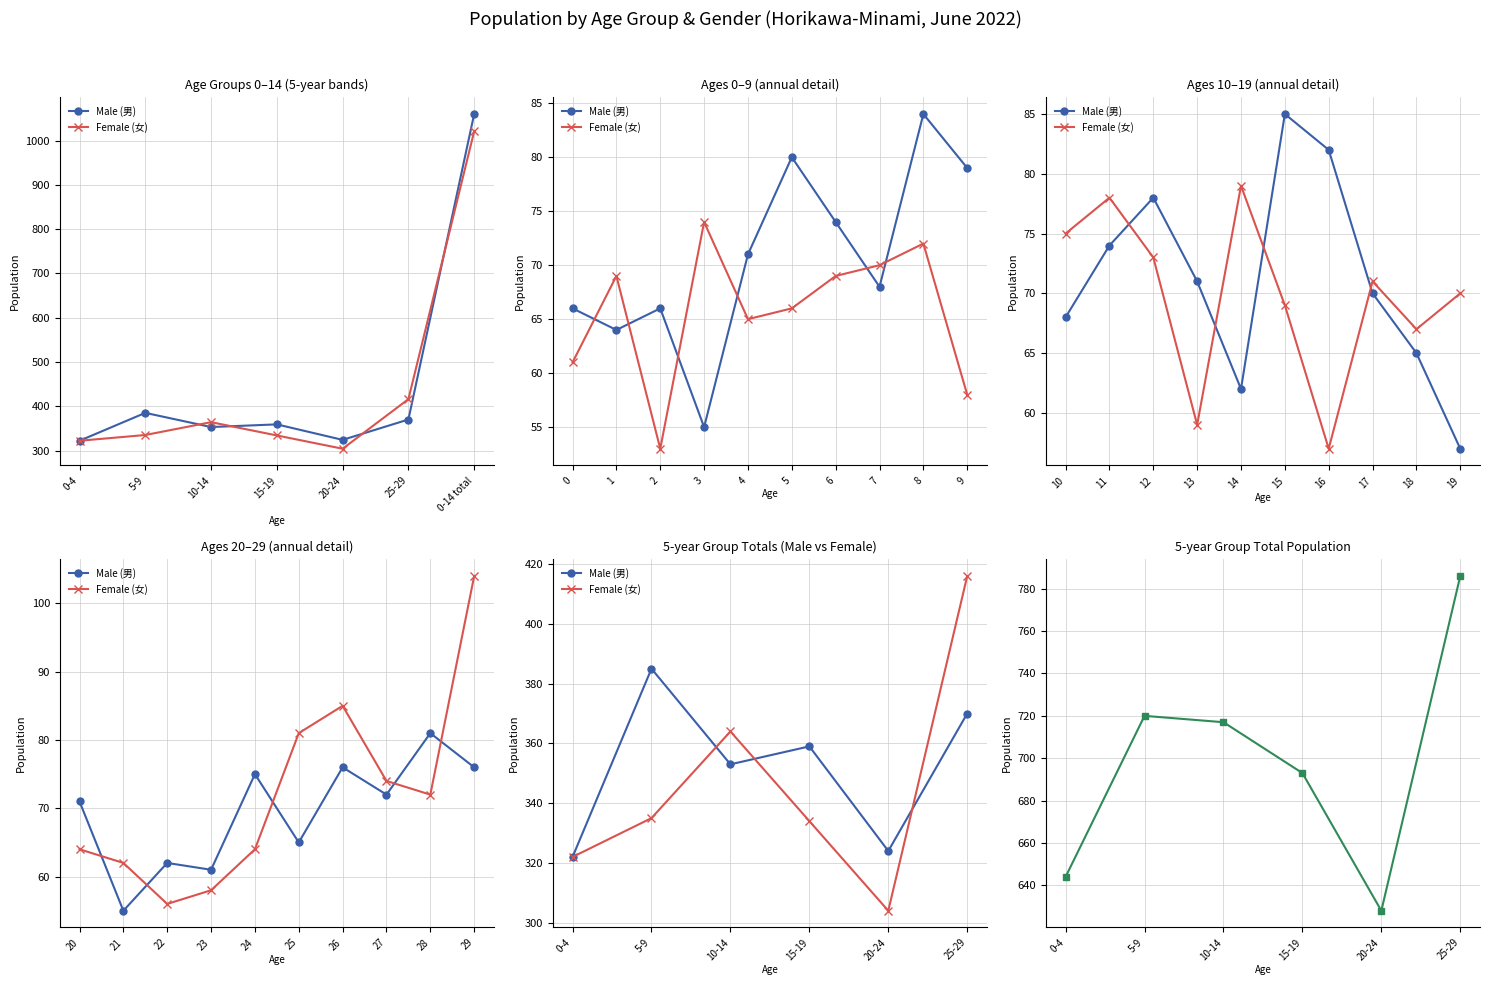

What is the smallest value displayed?

304